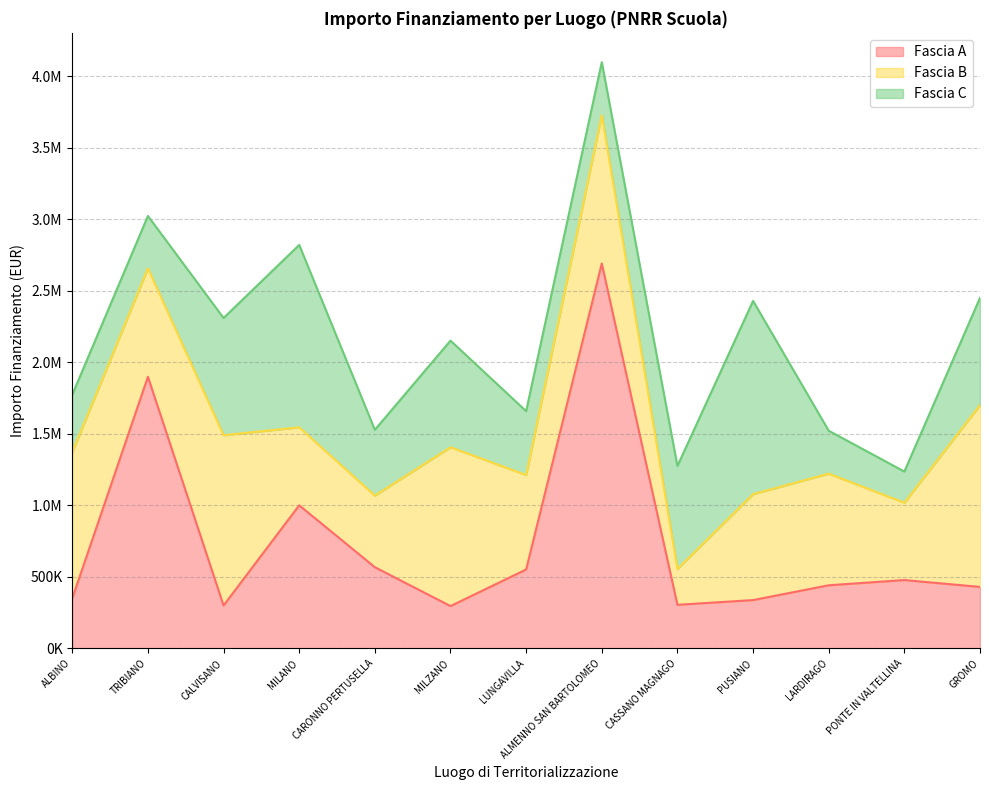

How many interior local valleys does the Fascia C series have?

4